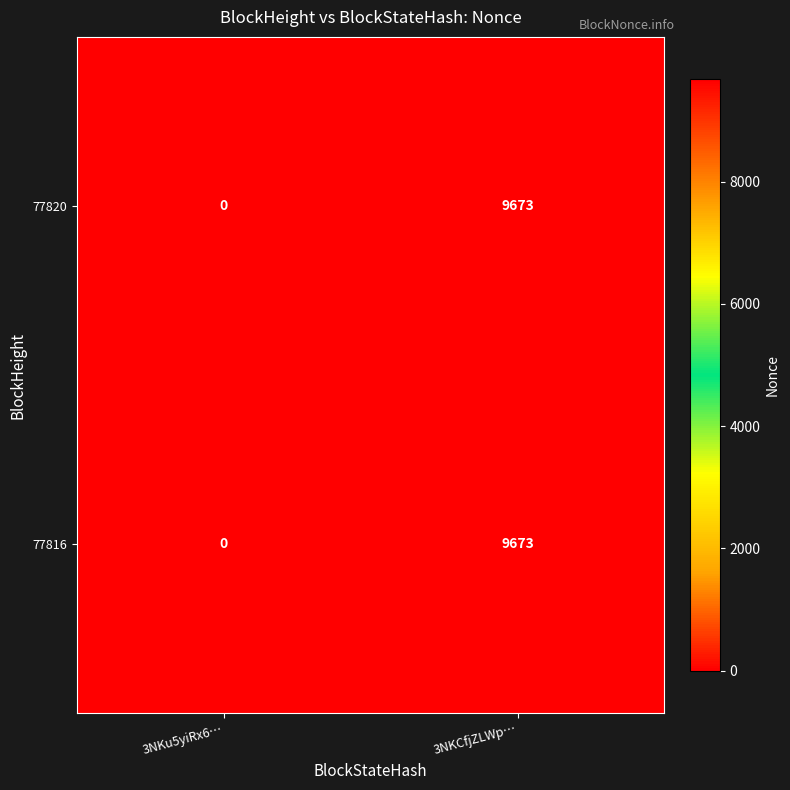

What is the difference between the maximum and minimum values in the 77820 series?

9673